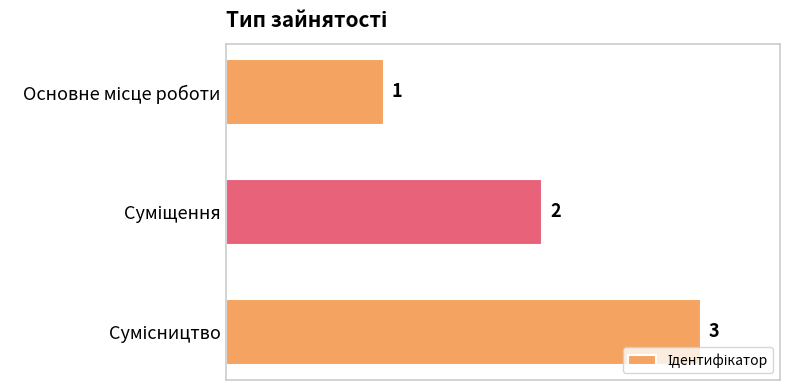

What is the value of the 2nd bar from the top?

2